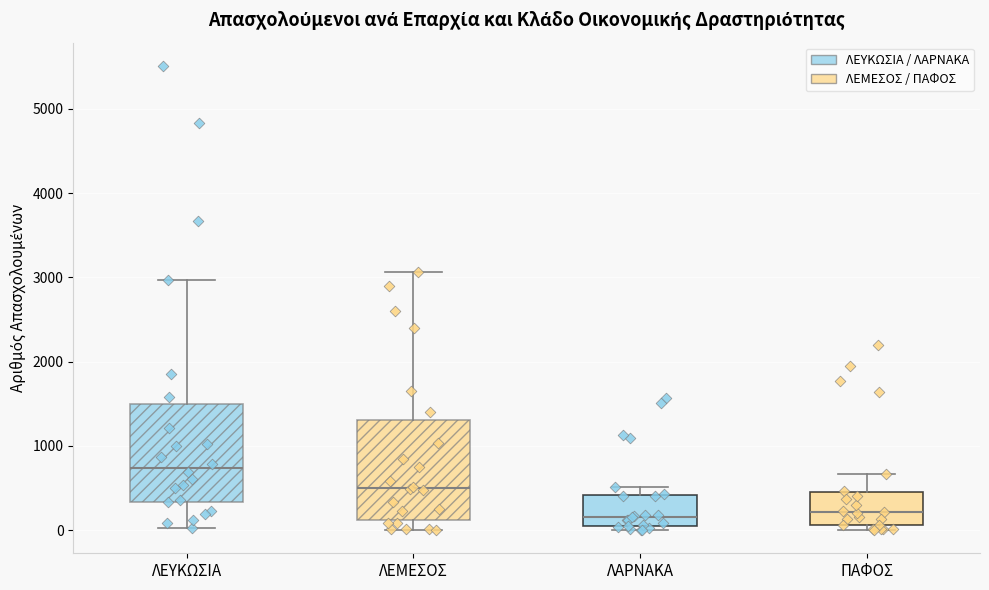

Reading left to right, transcribe this box plot: for each box, give where its median line is, the range the box spans, and where its two whiskers end, as read against the y-axis. The values are not printed on the chart, so give them approximately, as read against the axis.

ΛΕΥΚΩΣΙΑ: median 700, box 300 to 1500, whiskers 0 to 3000
ΛΕΜΕΣΟΣ: median 500, box 100 to 1300, whiskers 0 to 3100
ΛΑΡΝΑΚΑ: median 200, box 100 to 400, whiskers 0 to 500
ΠΑΦΟΣ: median 200, box 100 to 500, whiskers 0 to 700